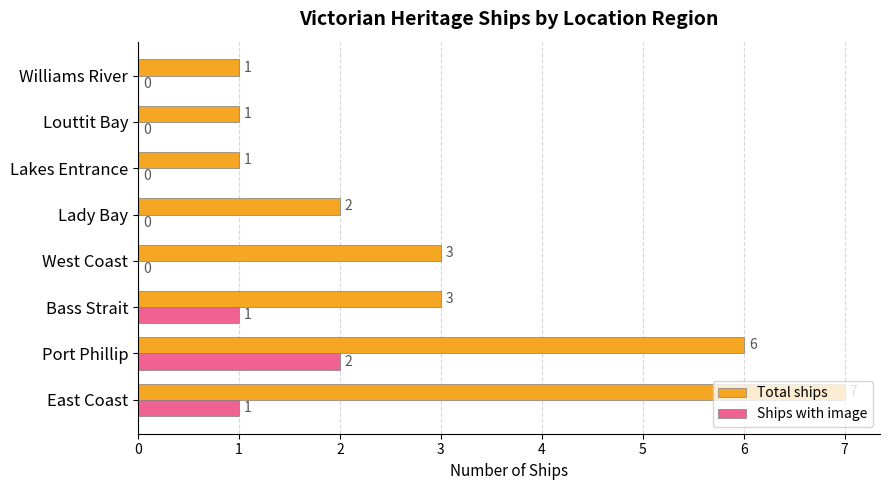

Is the value of Total ships at Louttit Bay greater than the value of Ships with image at Lakes Entrance?

Yes